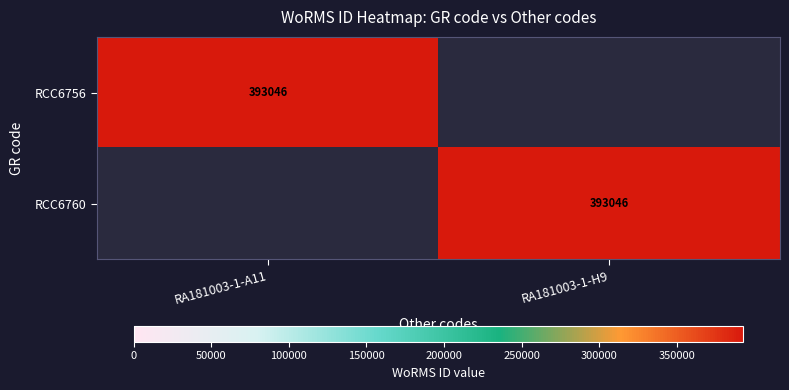

The RCC6760 series shows 393046 at RA181003-1-H9. True or false?

True